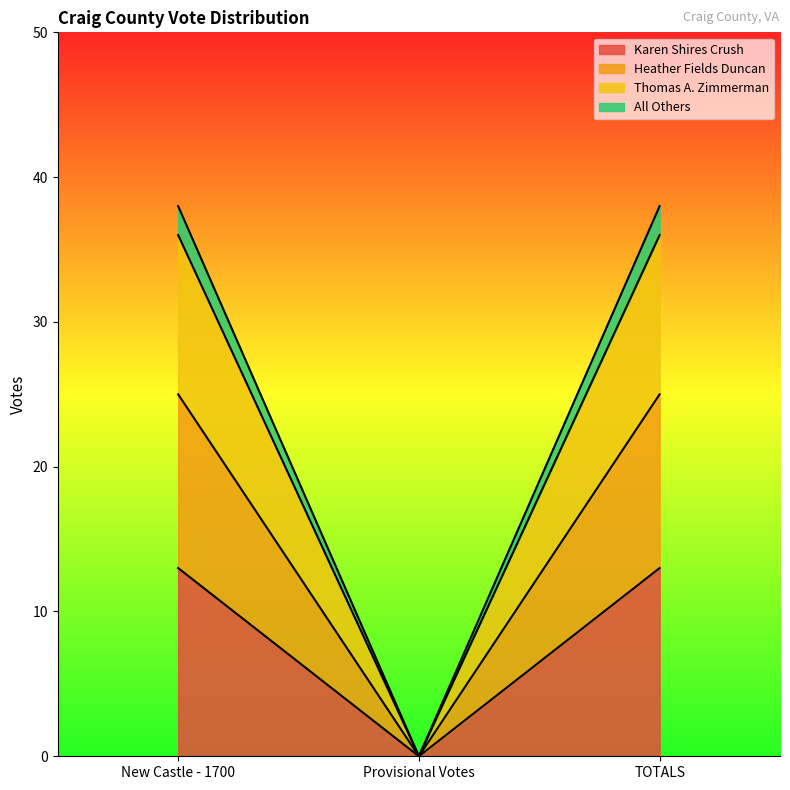

The value of Karen Shires Crush at TOTALS is 13. True or false?

True